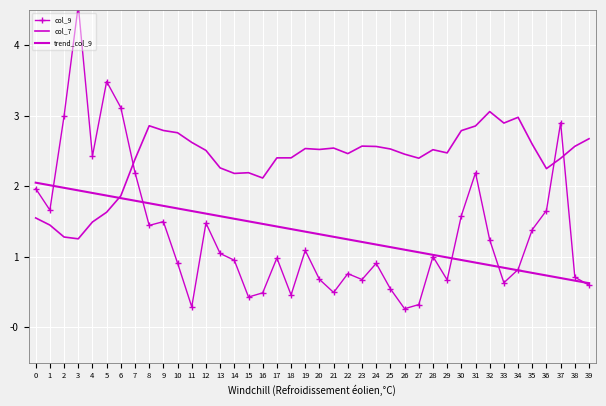

What is the value of the col_9 point at the 34th from the left?

0.6